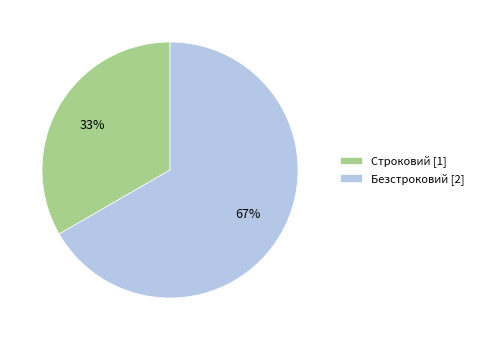

To the nearest percent, what portion does Строковий represent?

33%